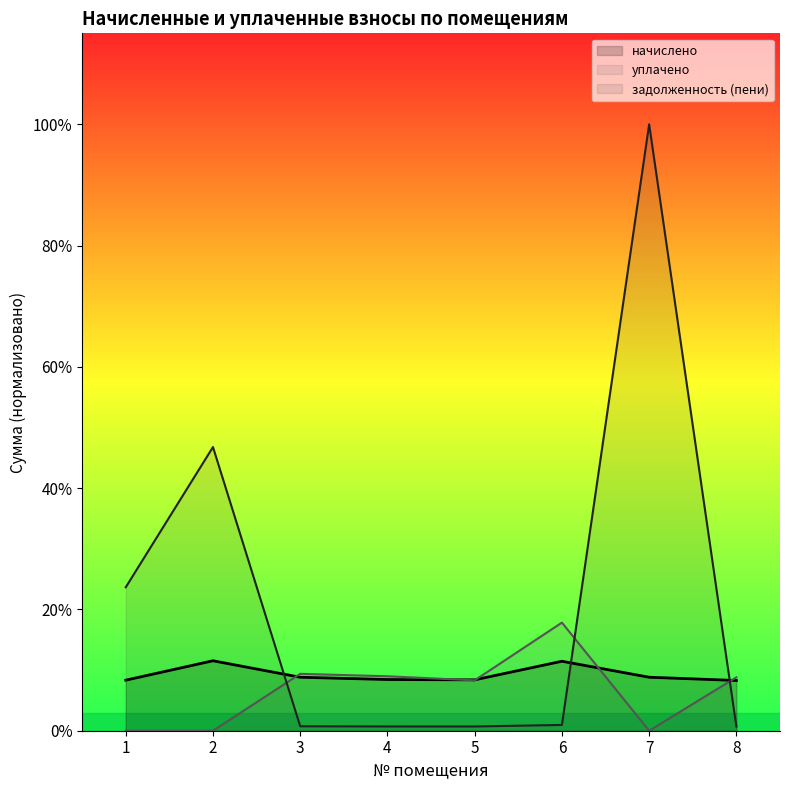

True or false: задолженность (пени) has more than 0 interior local peaks.

True